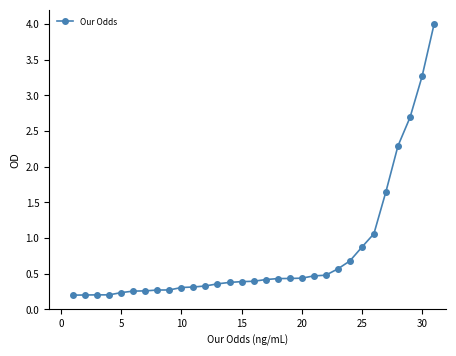

What is the value of the 23rd point from the left?

0.6